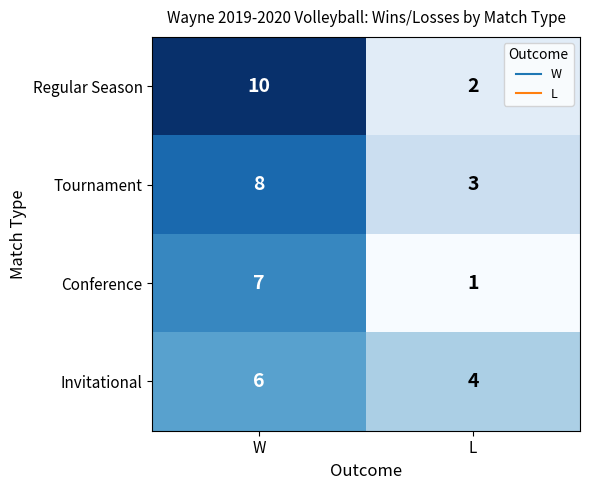

Between W and L, which series saw the biggest shift?

Regular Season